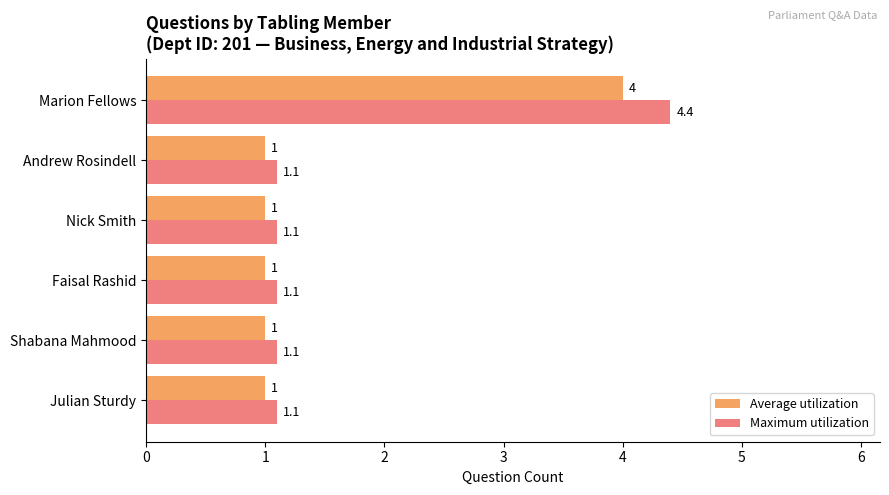

List the series in order of their overall mean, lowest first.

Average utilization, Maximum utilization